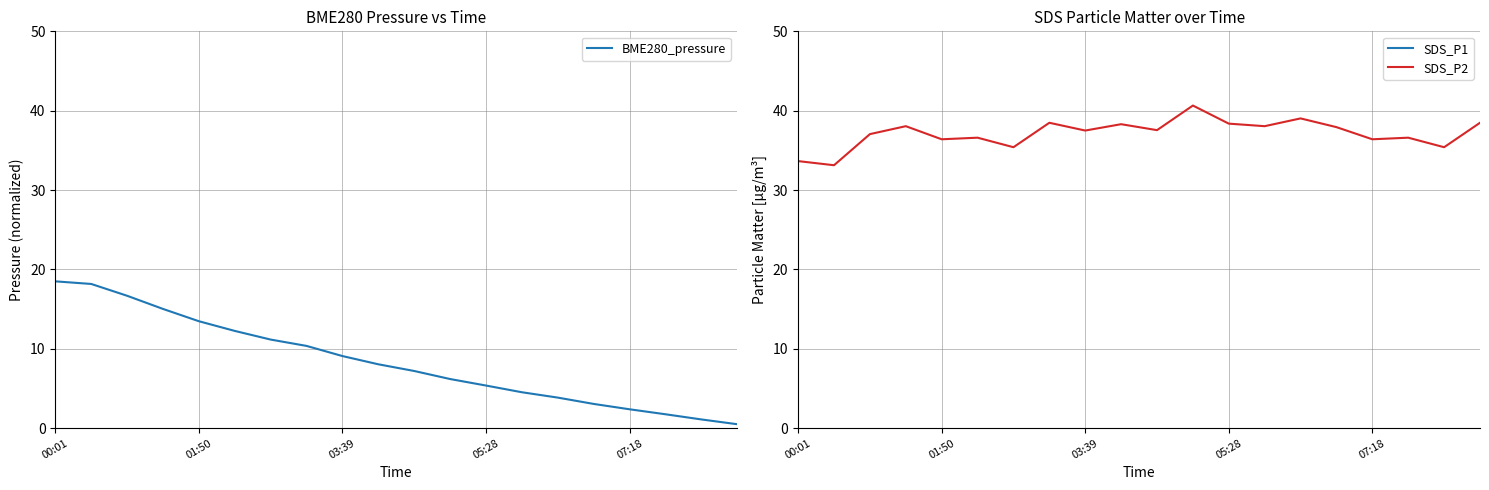

The value of BME280_pressure at 01:50 is 13.5. True or false?

True